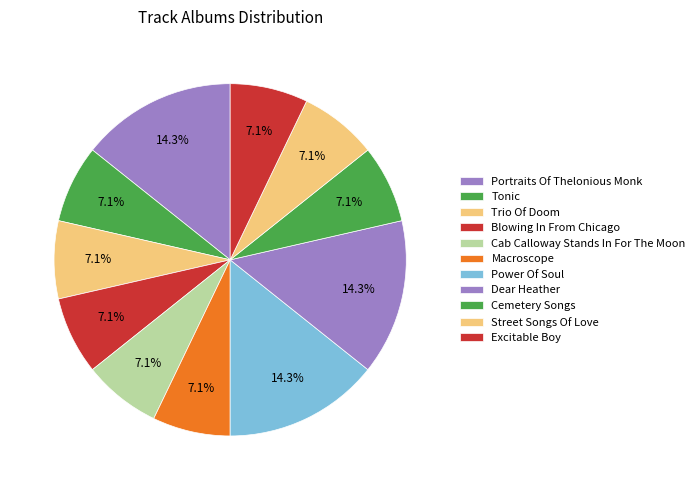

Which slice is the largest?

Portraits Of Thelonious Monk